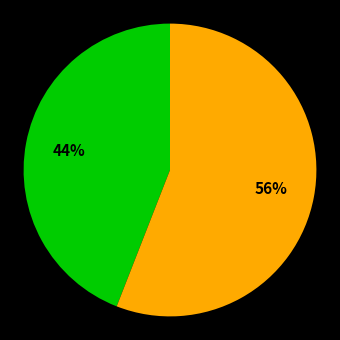

To the nearest percent, what is the average slice percentage?

50%